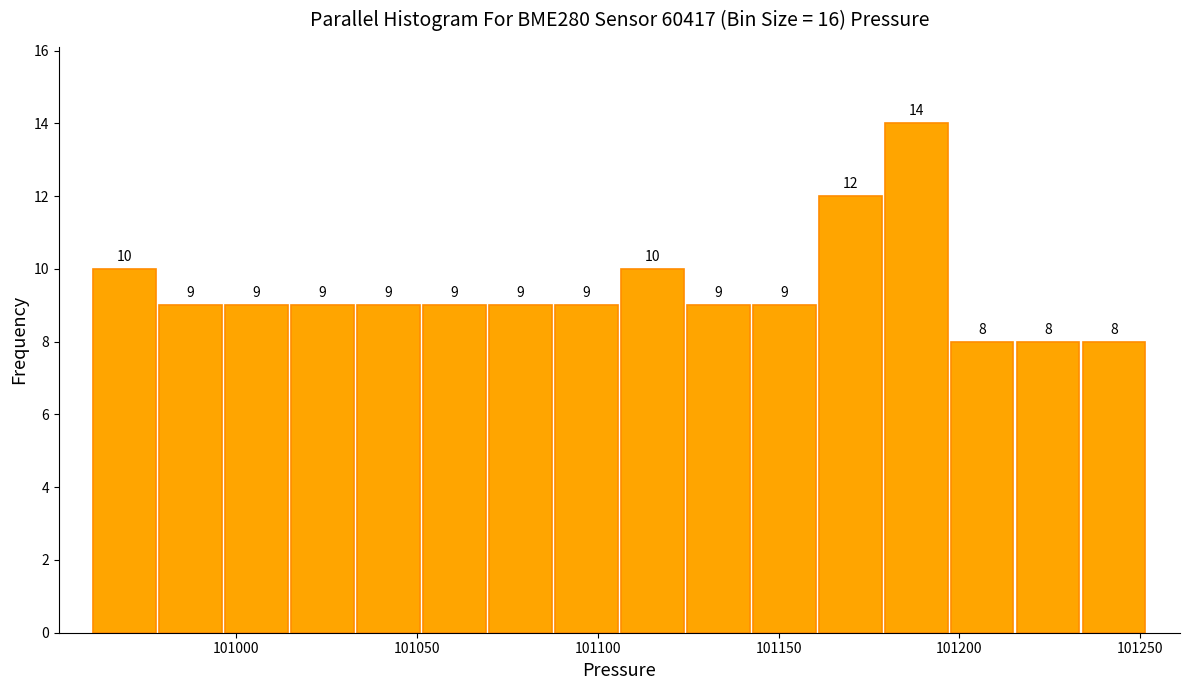

Around what value on the x-axis is the tallest bar? Give the approximate position of its centre, as read against the axis.

101190